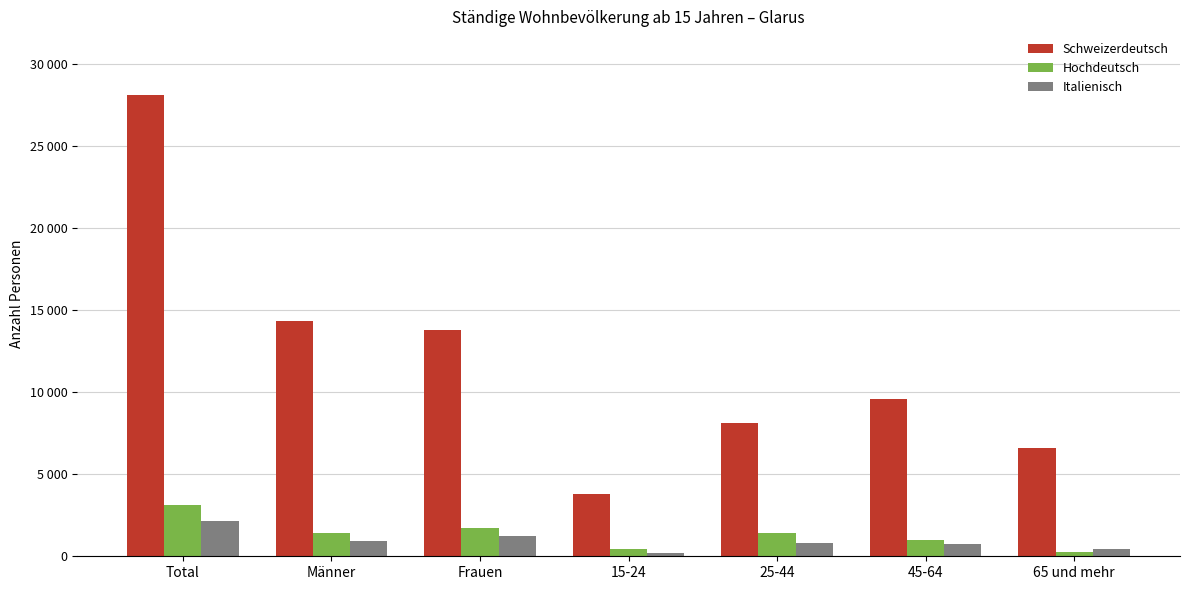

What are all the series names shown in the legend?

Schweizerdeutsch, Hochdeutsch, Italienisch